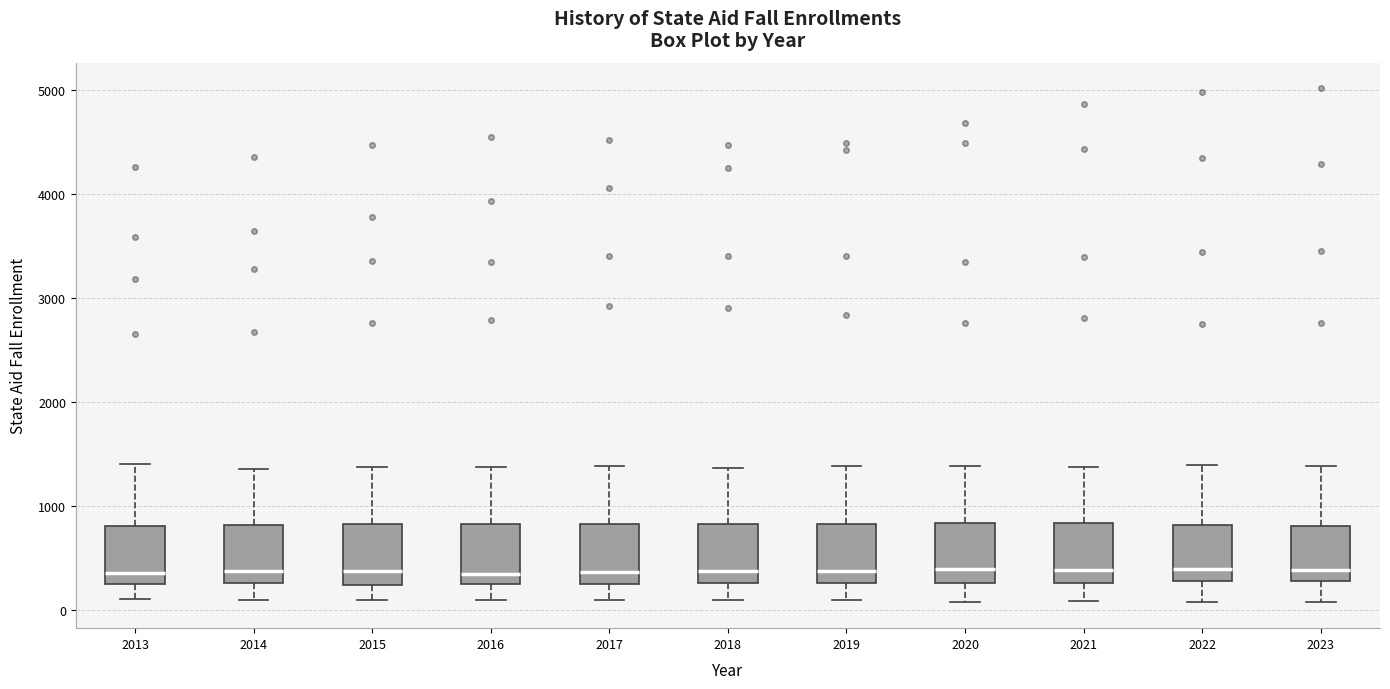

Where does the median line of the box at x = 2017 sit on the y-axis? The values are not printed on the chart, so give them approximately, as read against the axis.

400